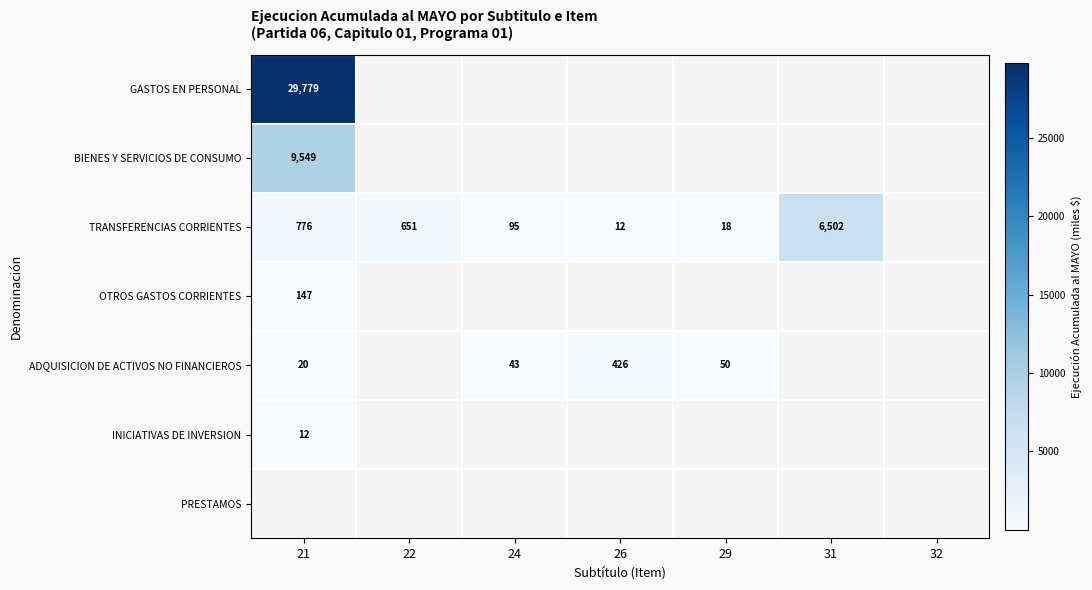

Count the number of categories in the chart.

7